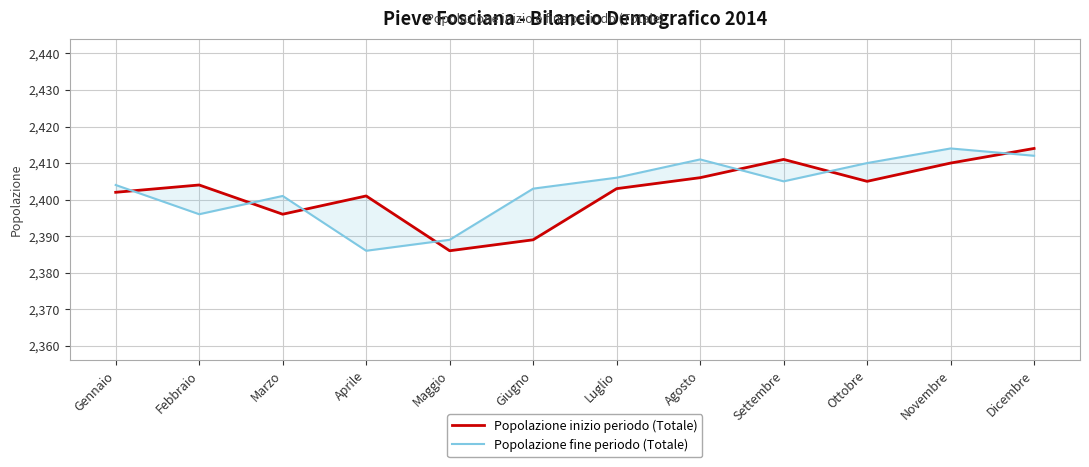

What is the label of the 3rd point from the right?

Ottobre